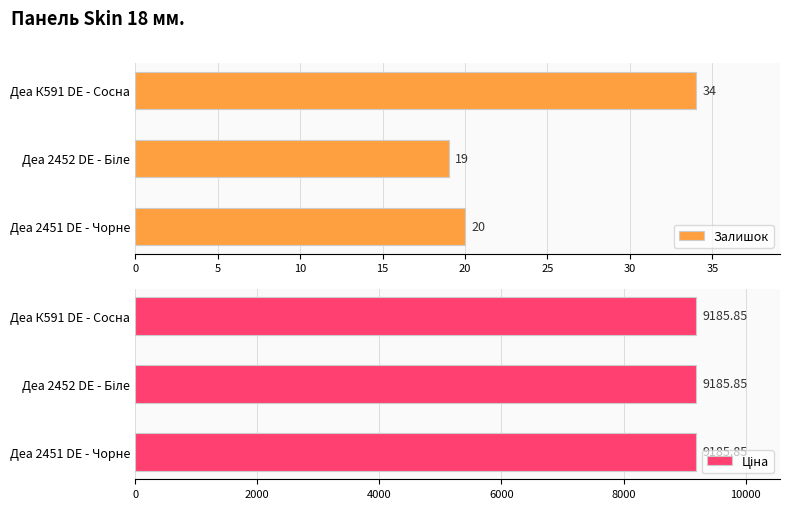

What is the difference between the maximum and minimum values in the Залишок series?

15